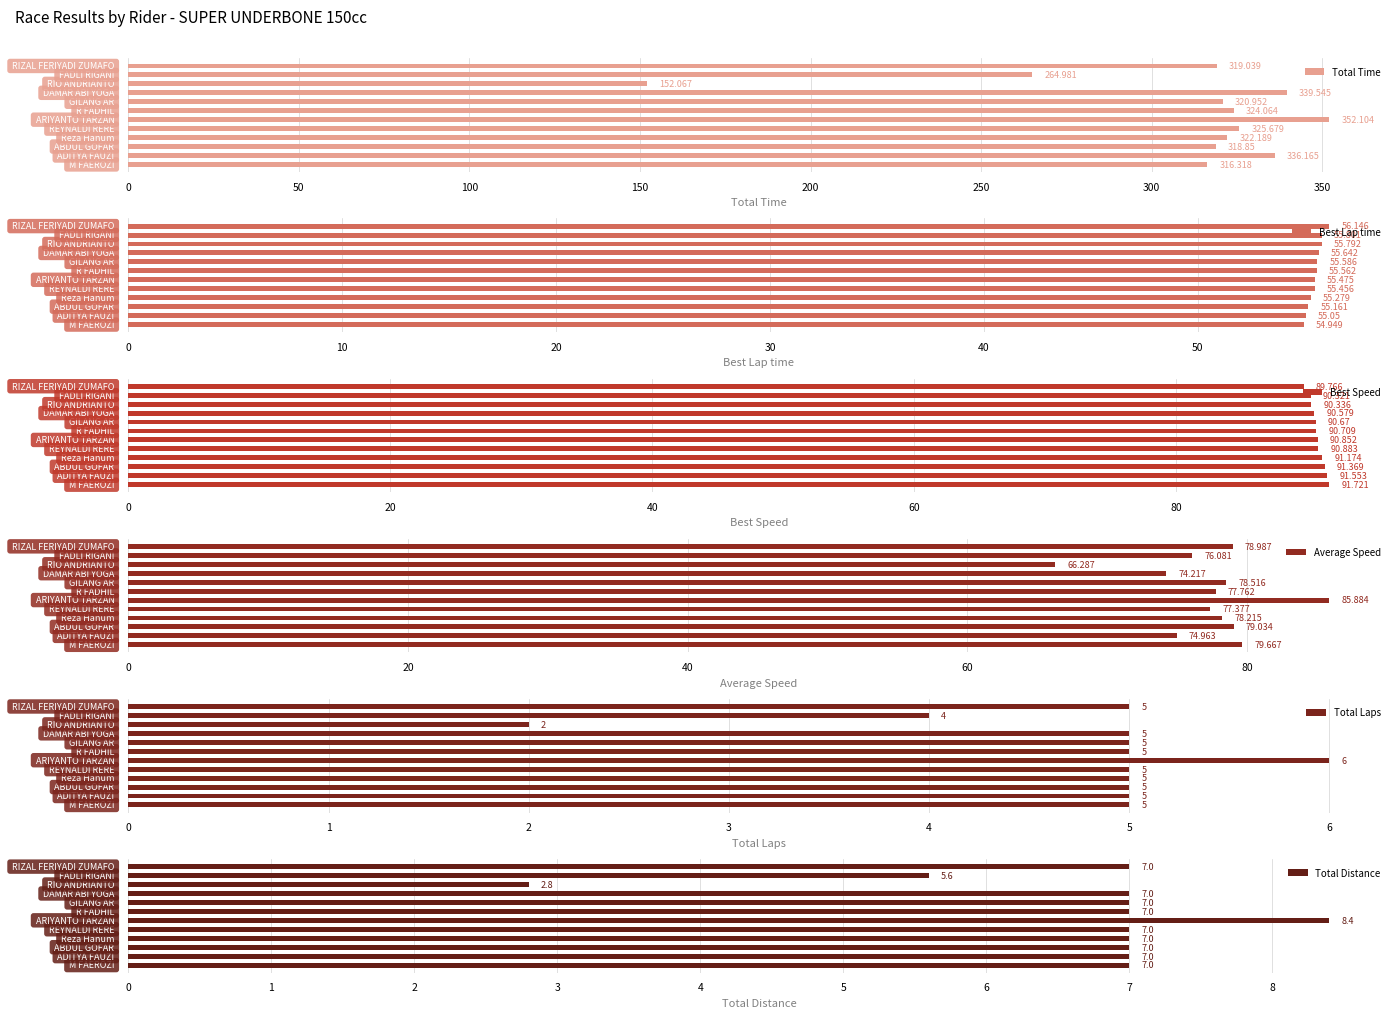

How many values in the Total Distance series are below 7?

2